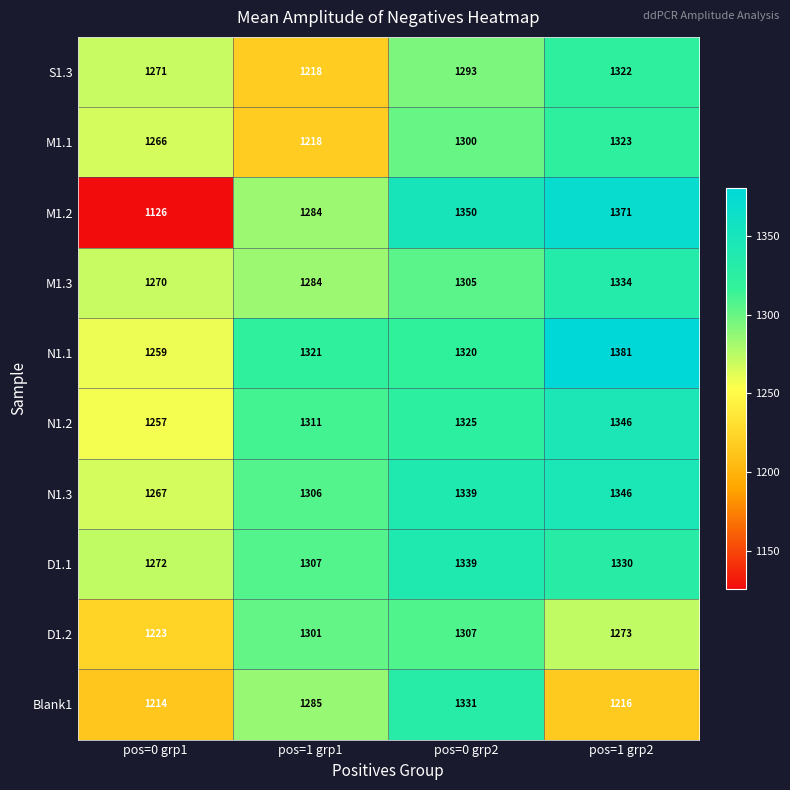

At which label is N1.3 closest to 1306?

pos=1 grp1